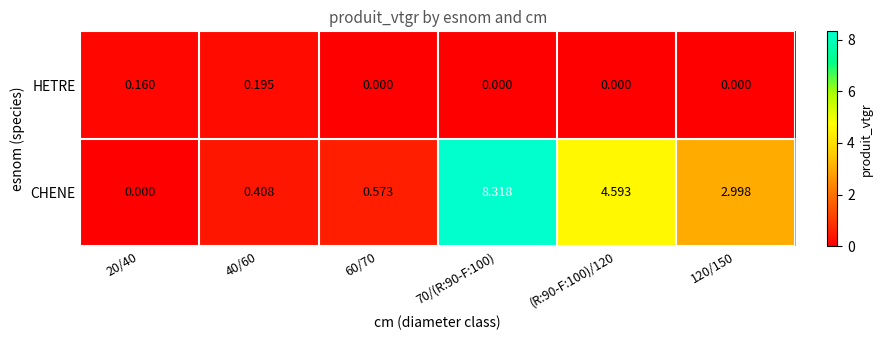

Which series has the largest total across all categories?

CHENE